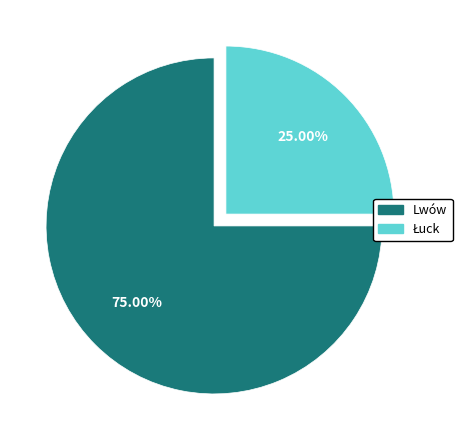

Count the number of slices in the pie.

2